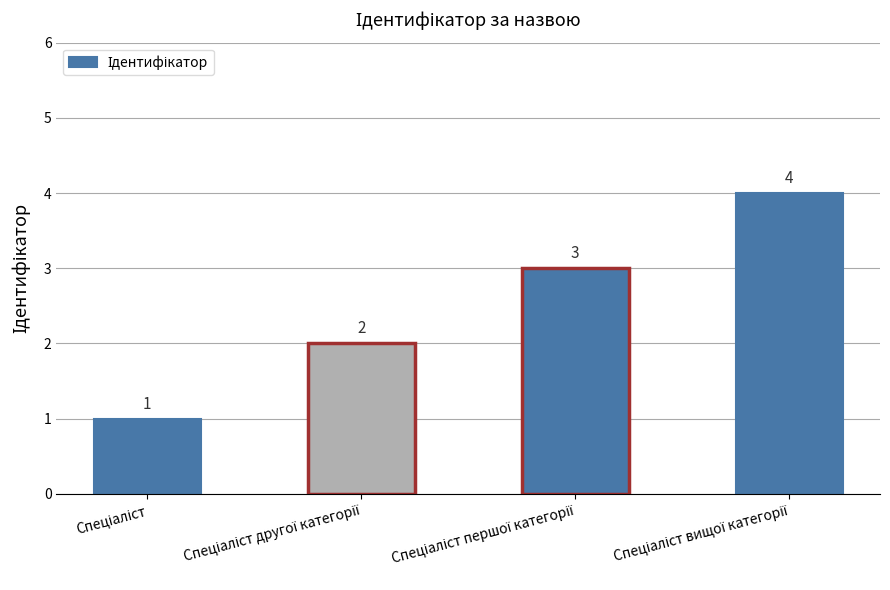

What is the value of the 3rd bar from the left?

3